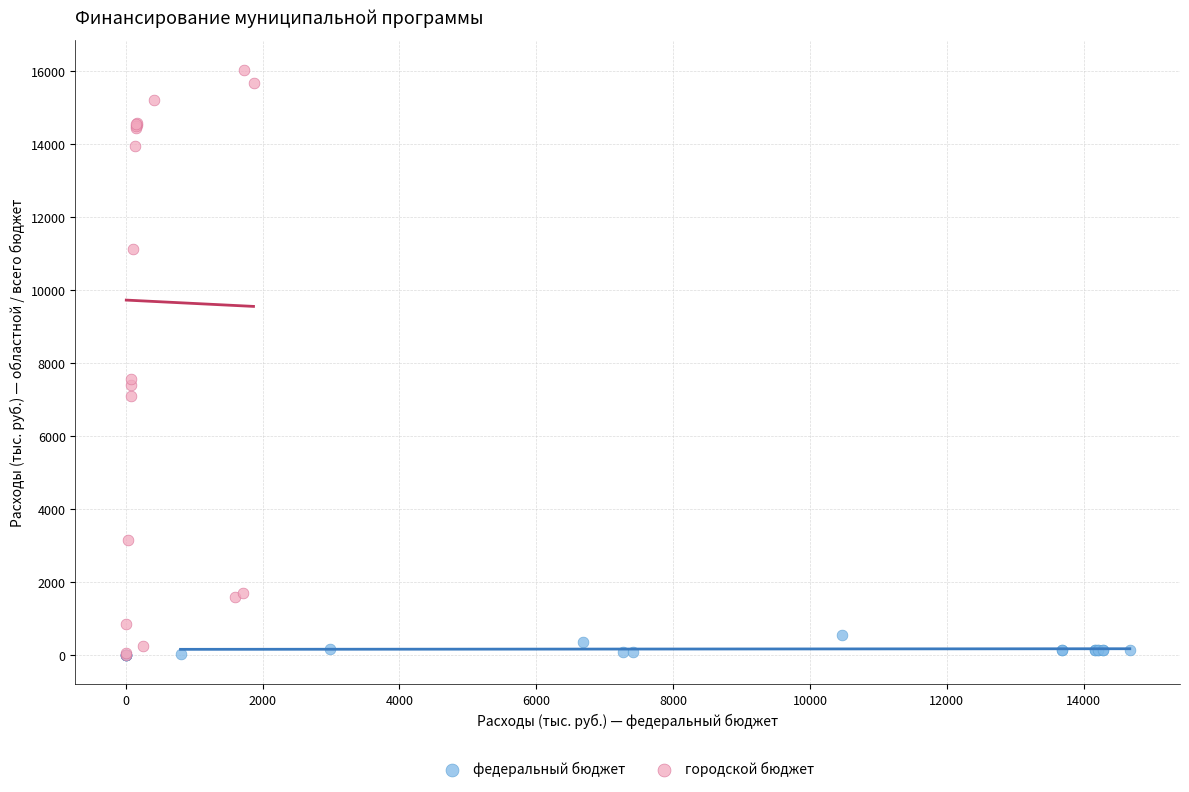

Which series has the widest spread of Y values?

городской бюджет